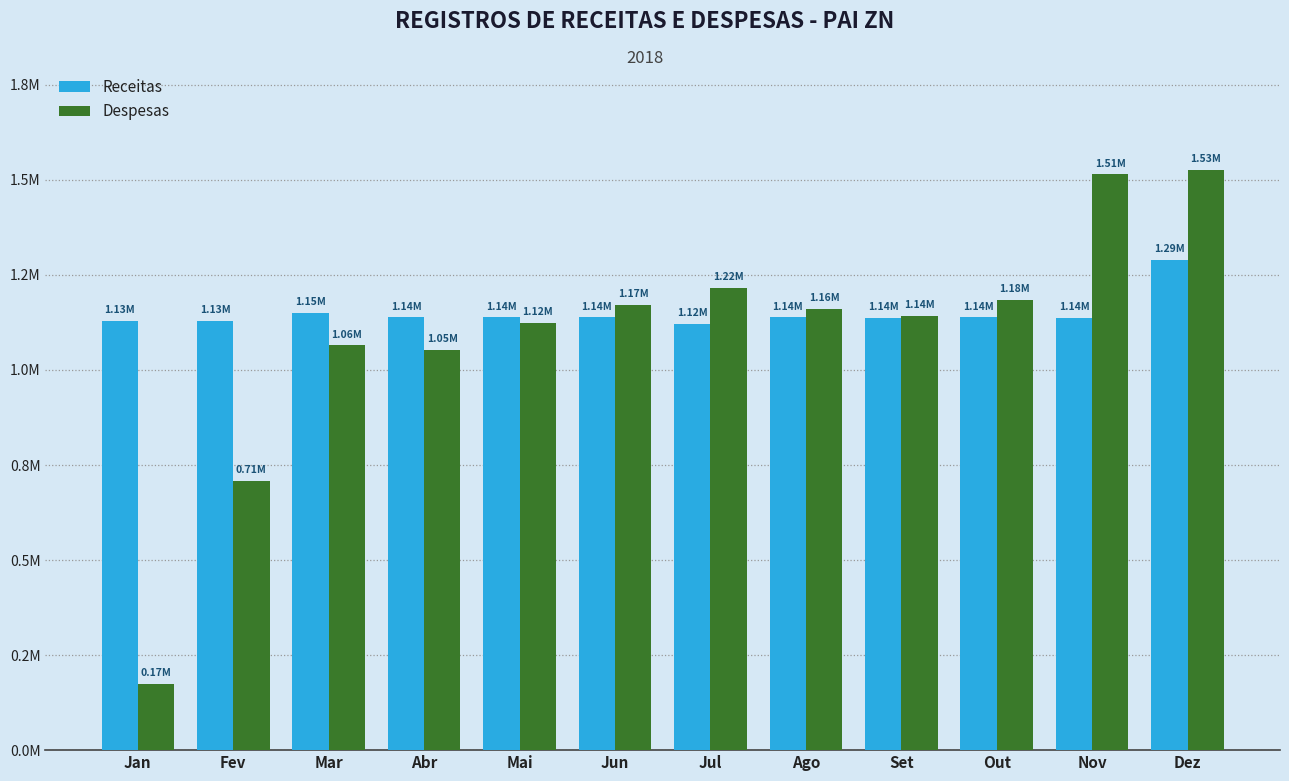

Does the chart contain any negative values?

No